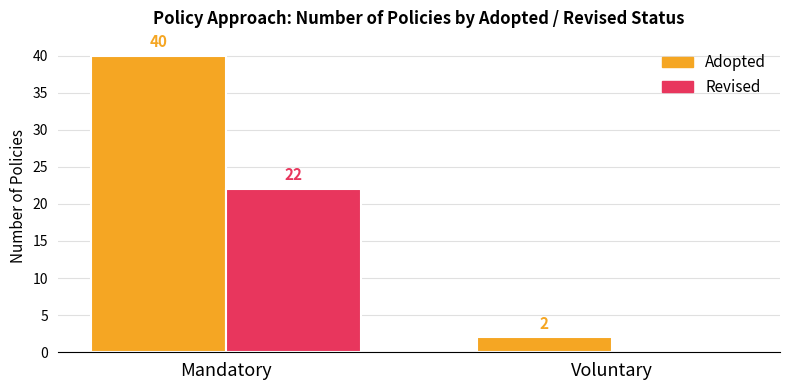

Which series has the largest total across all categories?

Adopted